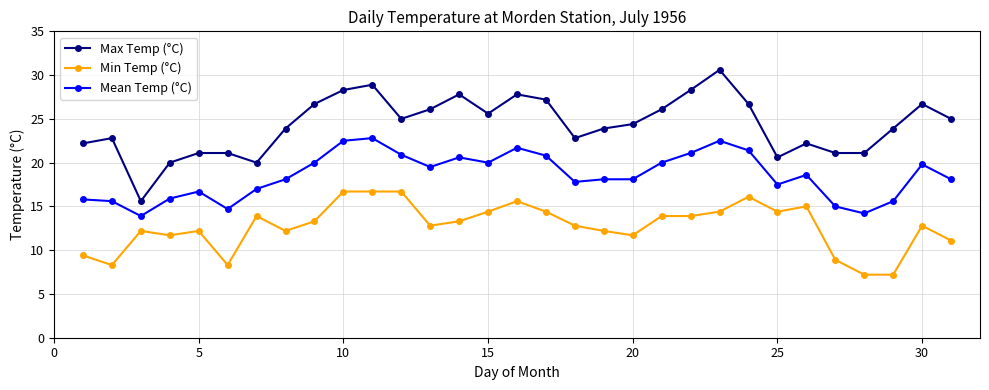

What is the difference between the maximum and second lowest values in the Min Temp (°C) series?

9.5